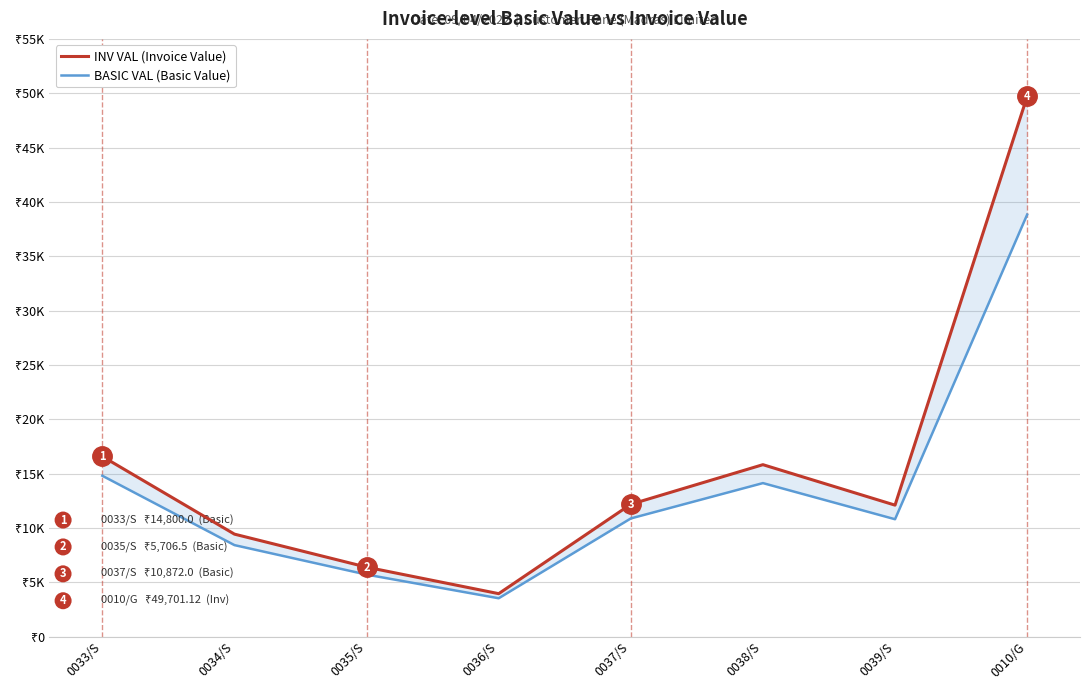

Which series changed the most between 0035/S and 0039/S?

INV VAL (Invoice Value)